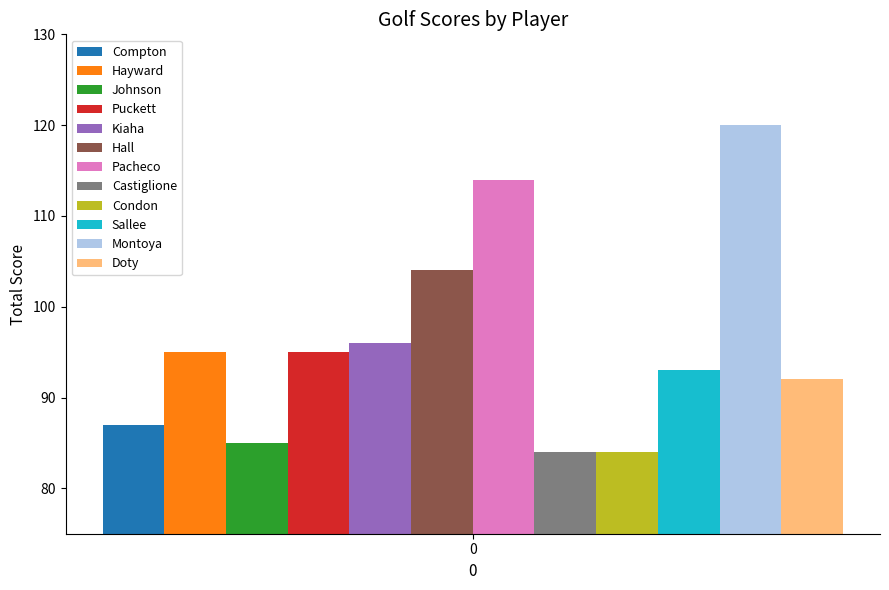

The Puckett series shows 95 at 0. True or false?

True